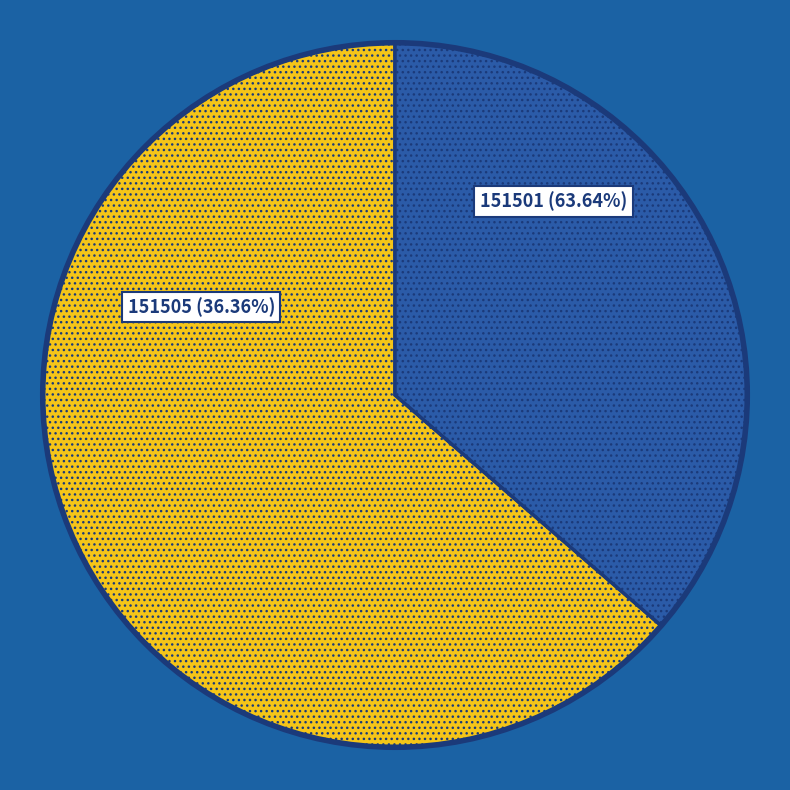

Which slice represents more than half of the pie?

151501